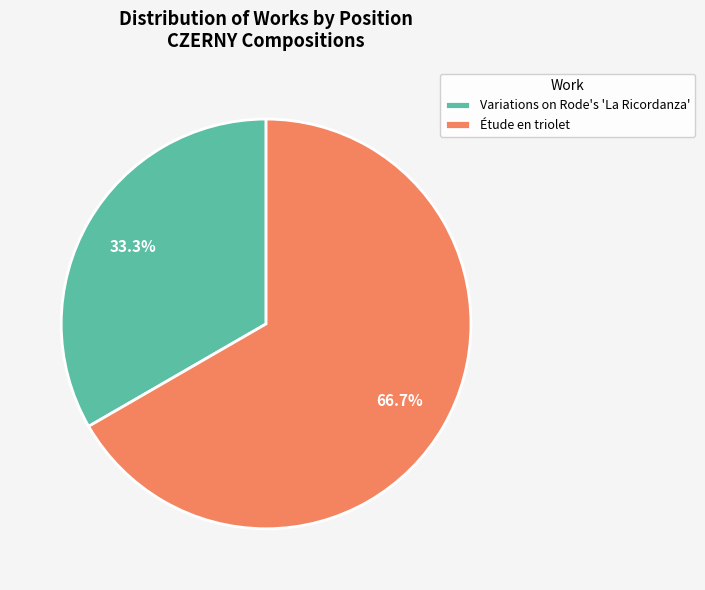

To the nearest percent, what percentage of the pie is Variations on Rode's 'La Ricordanza'?

33%